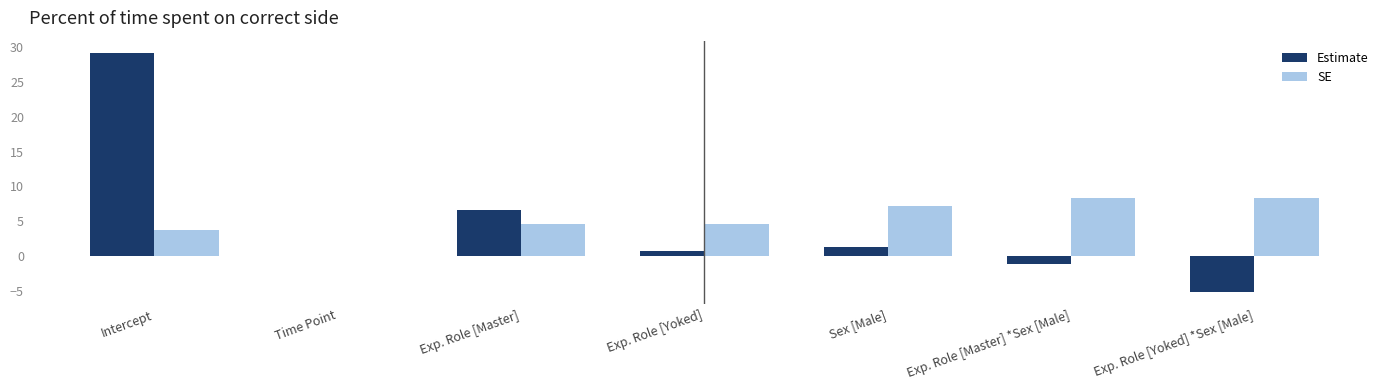

What is the sum of all SE values?

36.9